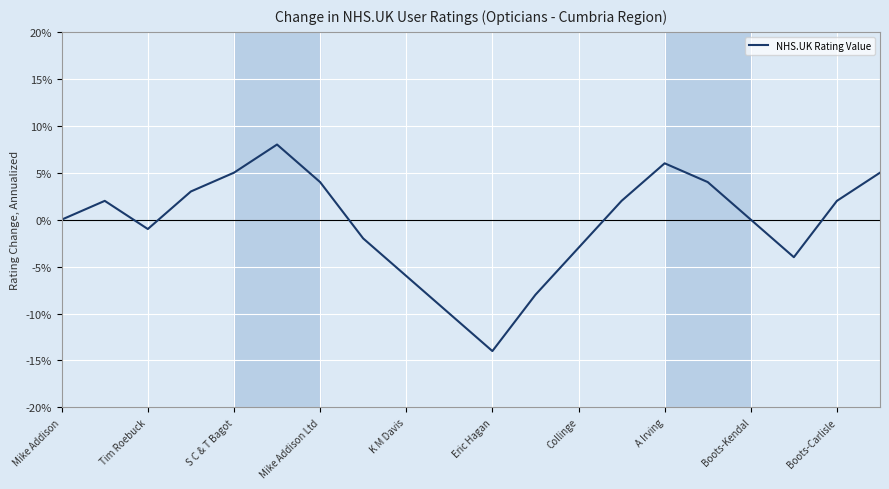

What is the minimum value shown in the chart?

-14